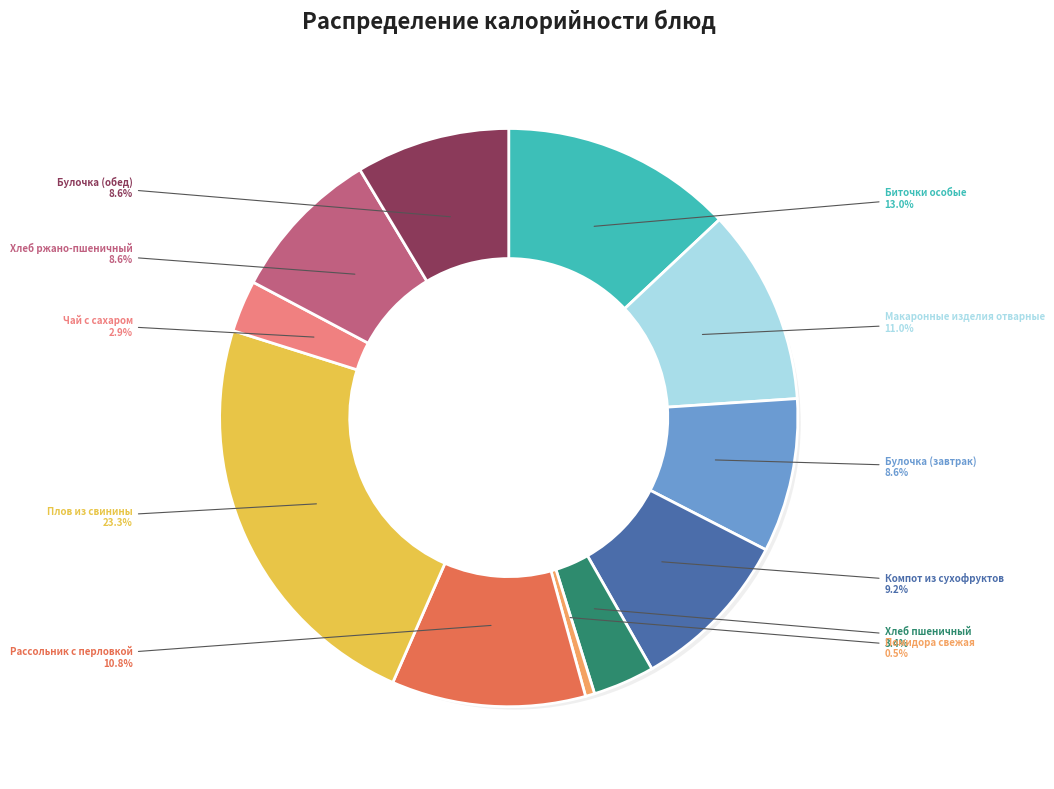

Count the number of slices in the pie.

11